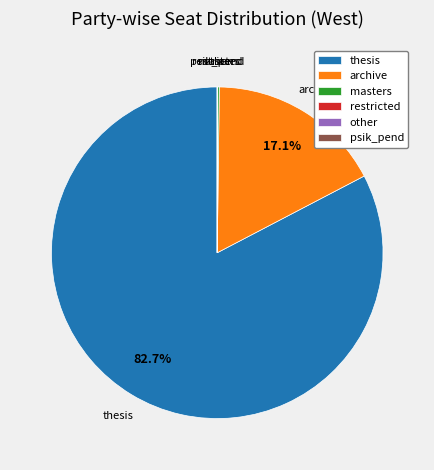

Which slice is the largest?

thesis